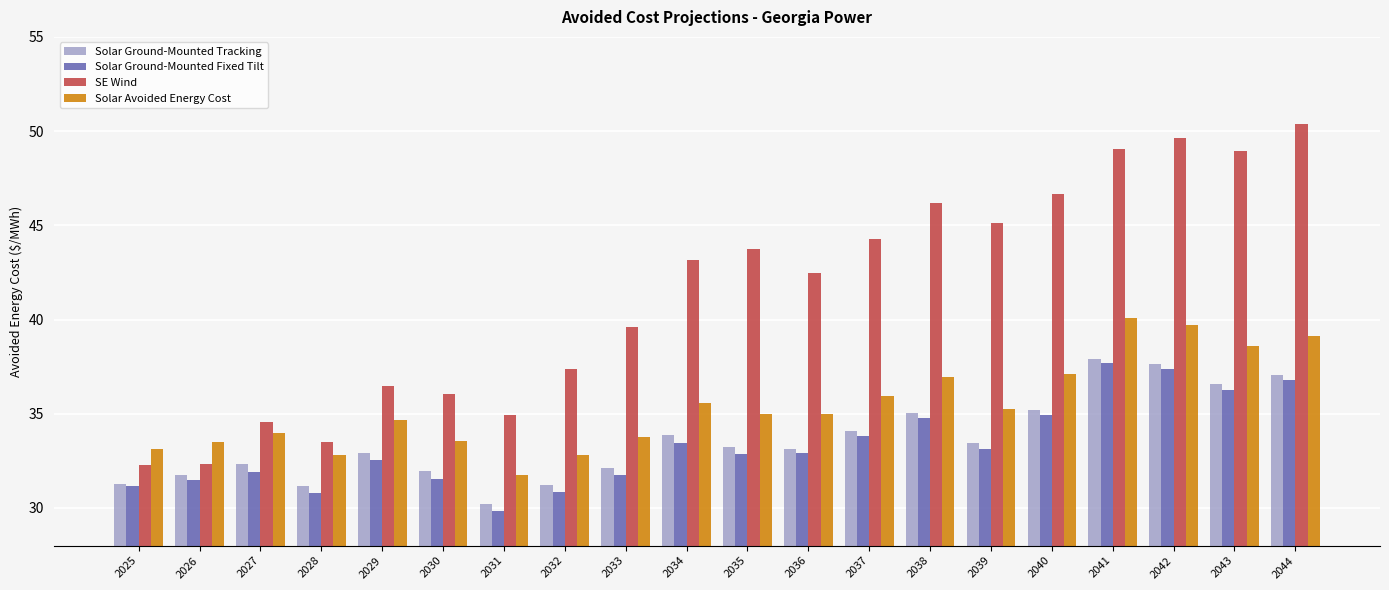

At which label does Solar Avoided Energy Cost reach its peak?

2041